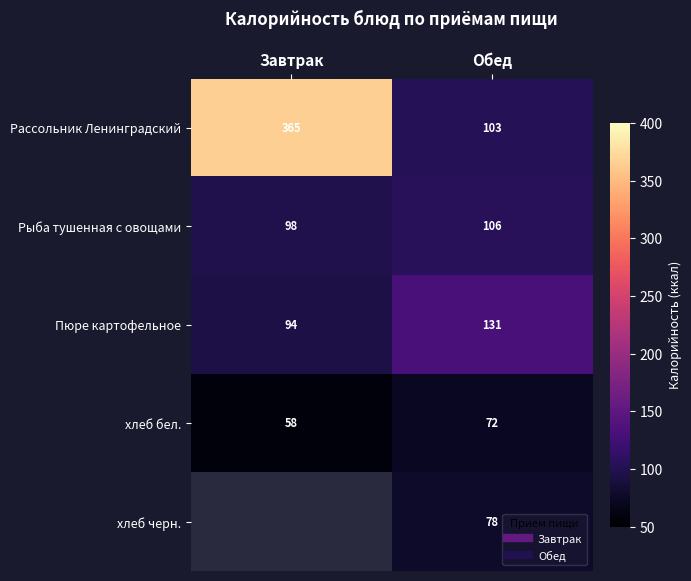

What is the lowest value of the Пюре картофельное series?

94.0